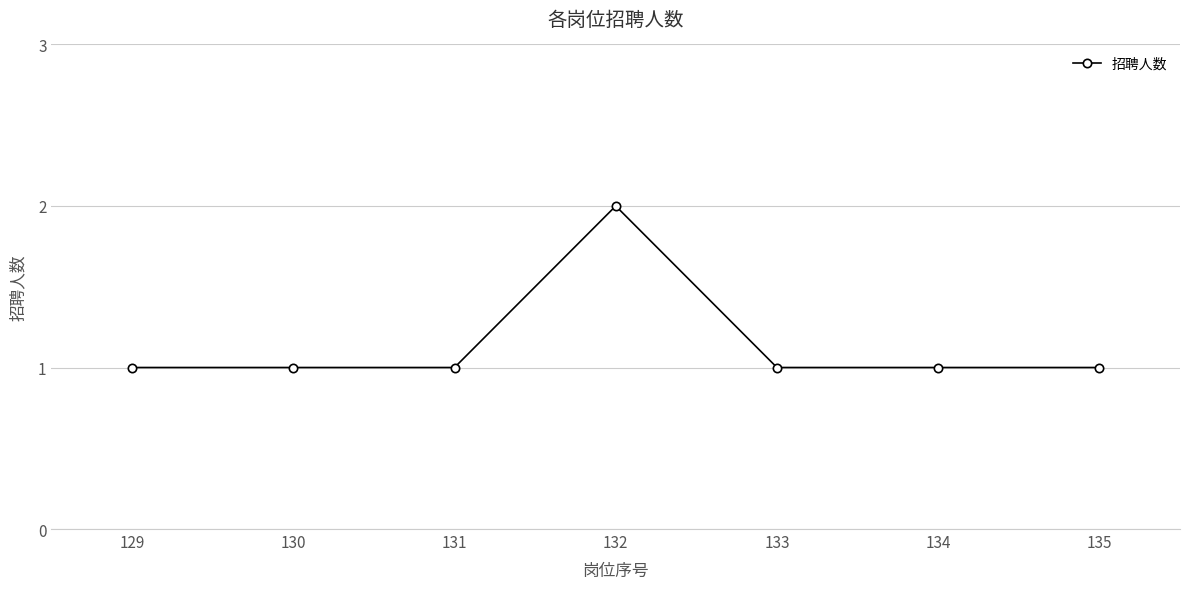

What is the ratio of the value at 132 to the value at 135?

2.0